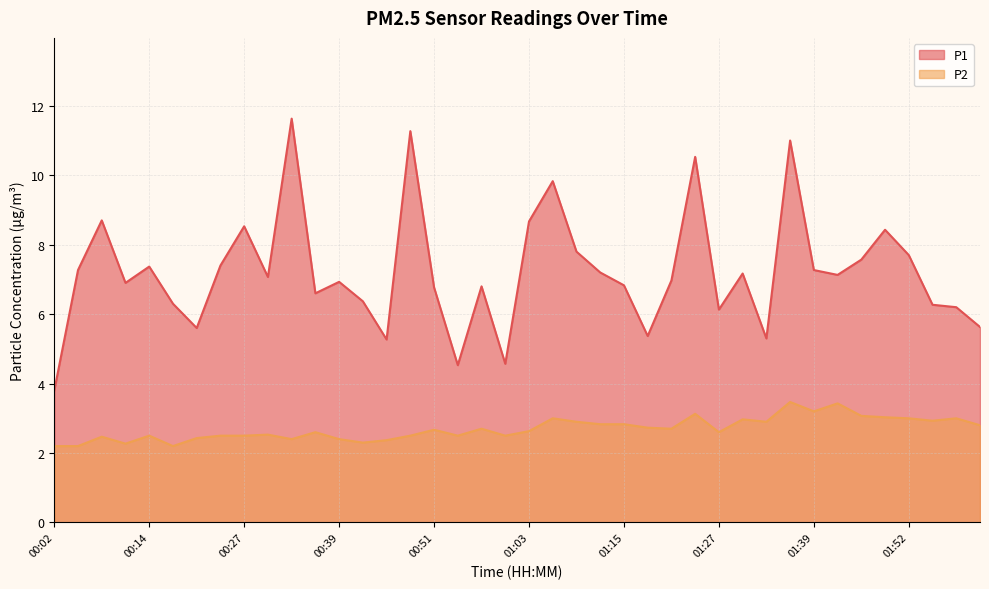

Reading right to left, extract all data points from this chart.

P1: 5.6	6.2	6.3	7.7	8.4	7.6	7.1	7.3	11.0	5.3	7.2	6.1	10.5	7.0	5.4	6.8	7.2	7.8	9.8	8.7	4.6	6.8	4.5	6.8	11.3	5.3	6.4	6.9	6.6	11.6	7.1	8.5	7.4	5.6	6.3	7.4	6.9	8.7	7.3	3.8
P2: 2.8	3.0	2.9	3.0	3.0	3.1	3.4	3.2	3.5	2.9	3.0	2.6	3.1	2.7	2.7	2.8	2.8	2.9	3.0	2.6	2.5	2.7	2.5	2.7	2.5	2.4	2.3	2.4	2.6	2.4	2.5	2.5	2.5	2.4	2.2	2.5	2.3	2.5	2.2	2.2